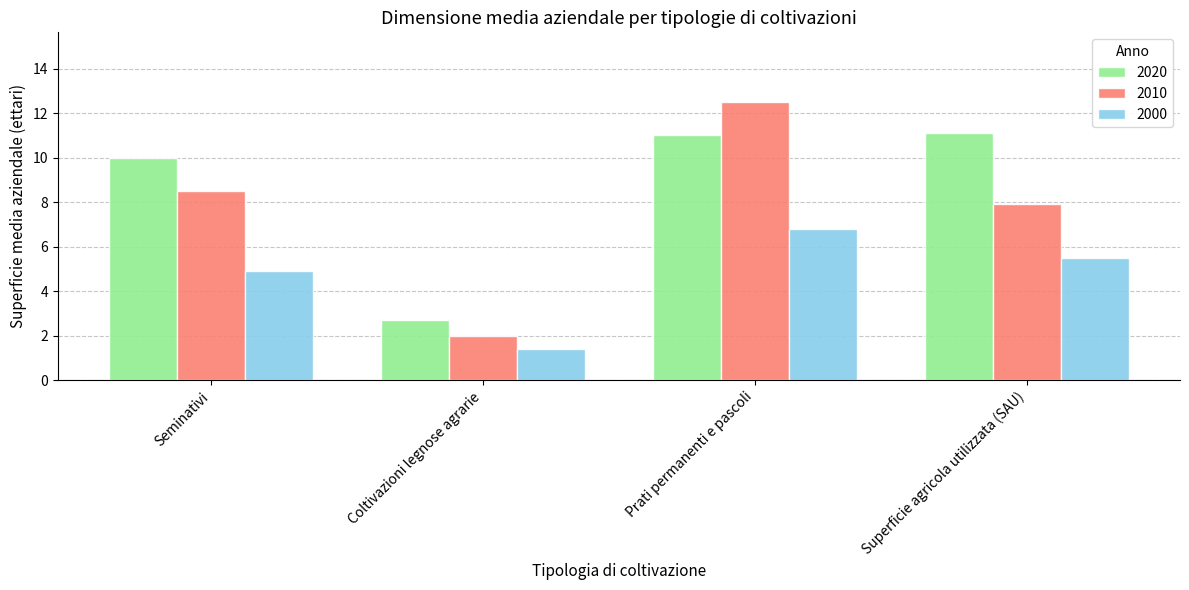

At which label does 2000 reach its minimum?

Coltivazioni legnose agrarie